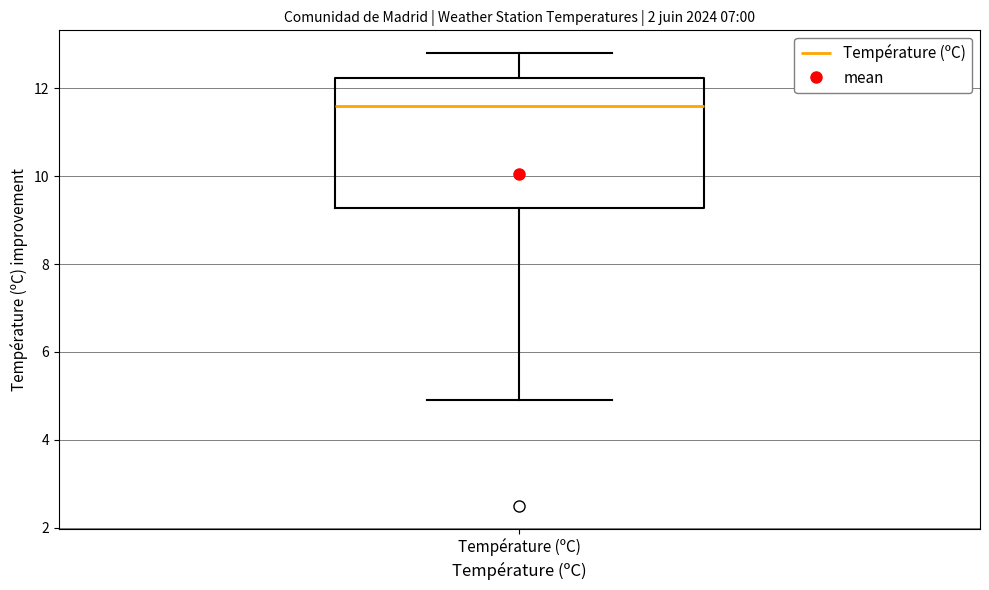

Read this box plot against the y-axis: the position of the median line, the range covered by the box, and the ends of both whiskers. The values are not printed on the chart, so give them approximately, as read against the axis.

median 11.6, box 9.2 to 12.2, whiskers 5.0 to 12.8